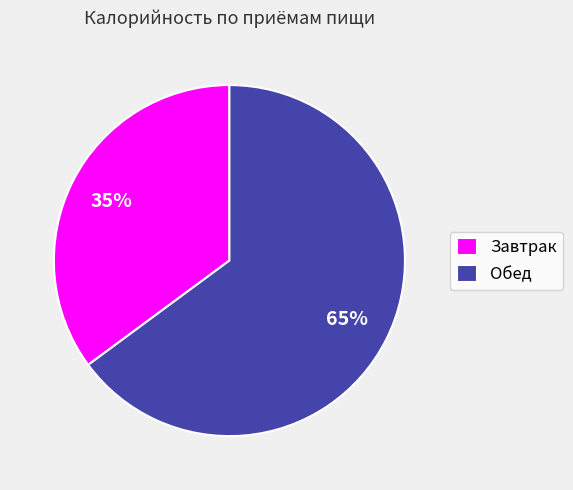

Is it true that Завтрак is 35% of the pie?

True